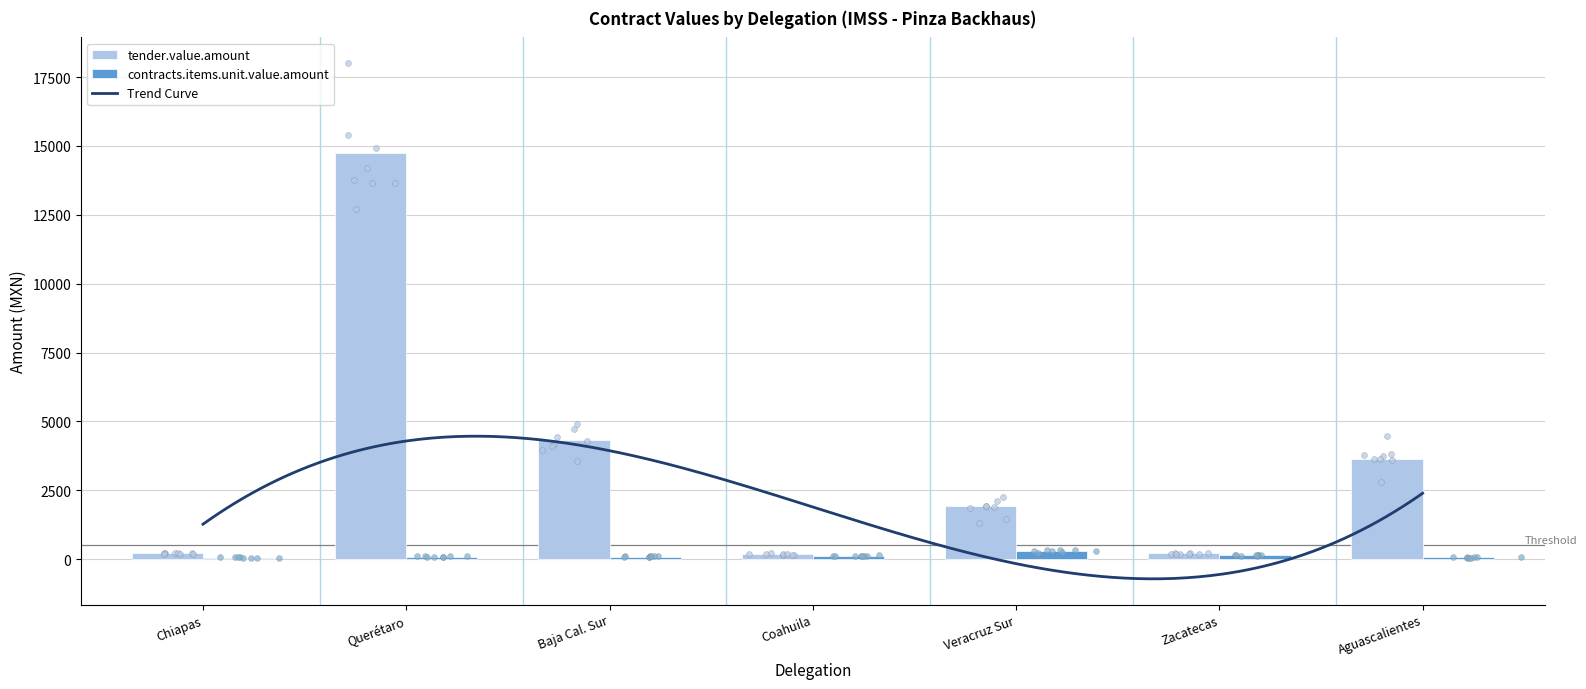

At how many categories does at least one series exceed 3117?

3